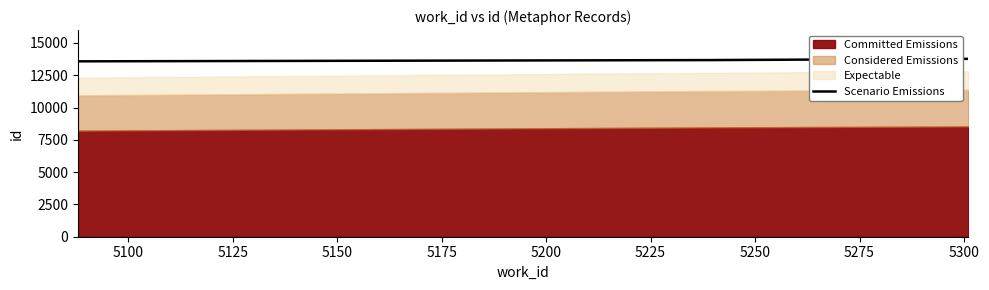

What is the highest value of the Scenario Emissions series?

13774